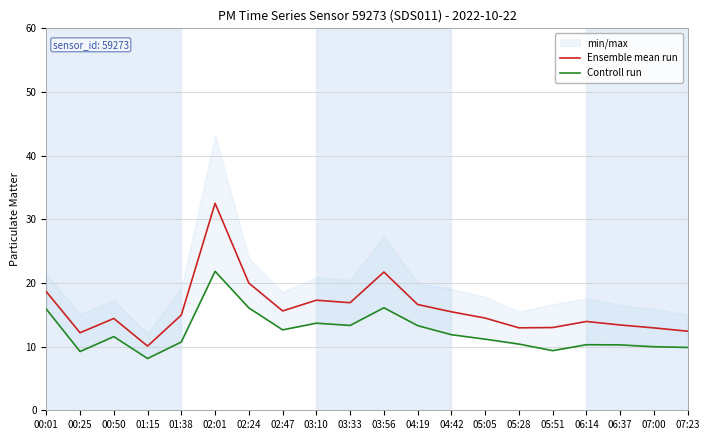

Reading left to right, what are all the values shown in this chart?

Ensemble mean run: 00:01=18.6	00:25=12.2	00:50=14.4	01:15=10.1	01:38=15.0	02:01=32.5	02:24=20.0	02:47=15.6	03:10=17.3	03:33=16.9	03:56=21.7	04:19=16.6	04:42=15.5	05:05=14.5	05:28=12.9	05:51=13.0	06:14=14.0	06:37=13.4	07:00=12.9	07:23=12.4
Controll run: 00:01=15.9	00:25=9.2	00:50=11.6	01:15=8.1	01:38=10.7	02:01=21.8	02:24=16.1	02:47=12.6	03:10=13.7	03:33=13.3	03:56=16.1	04:19=13.3	04:42=11.9	05:05=11.2	05:28=10.4	05:51=9.4	06:14=10.3	06:37=10.3	07:00=10.0	07:23=9.9